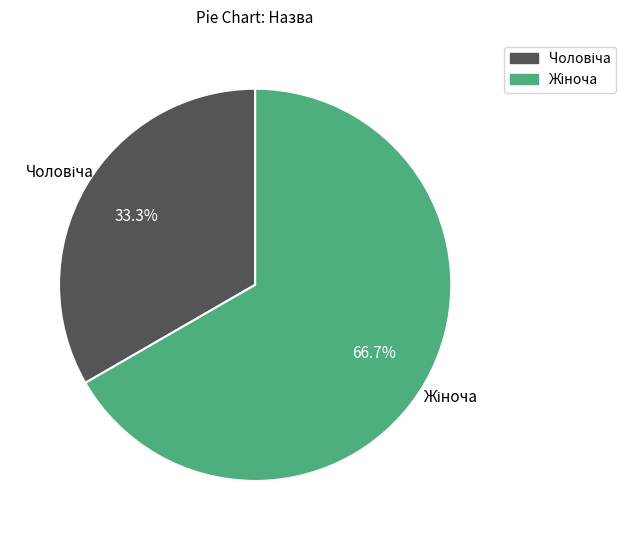

Does any single category account for the majority?

Yes